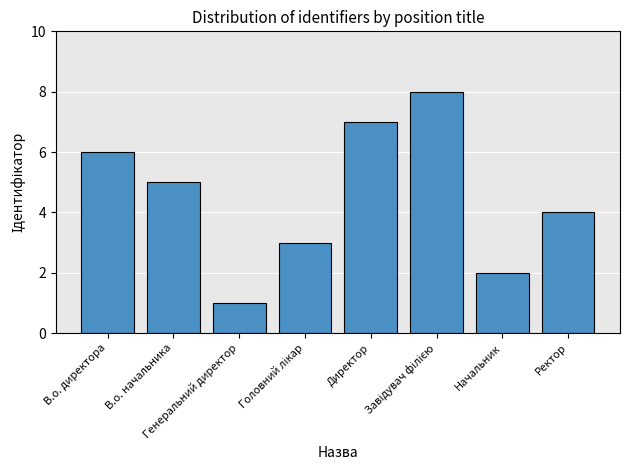

What is the maximum value shown in the chart?

8